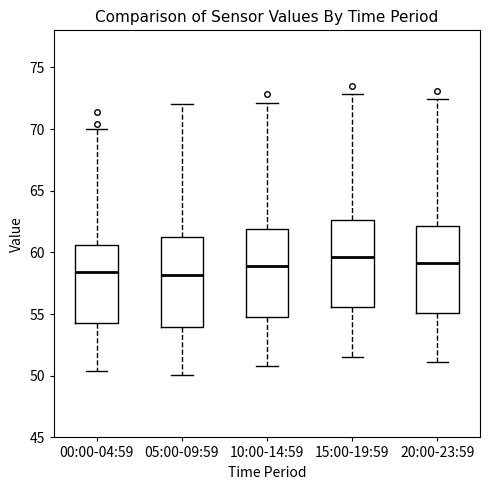

Reading left to right, transcribe this box plot: for each box, give where its median line is, the range the box spans, and where its two whiskers end, as read against the y-axis. The values are not printed on the chart, so give them approximately, as read against the axis.

00:00-04:59: median 58.5, box 54.5 to 60.5, whiskers 50.5 to 70.0
05:00-09:59: median 58.0, box 54.0 to 61.0, whiskers 50.0 to 72.0
10:00-14:59: median 59.0, box 55.0 to 62.0, whiskers 51.0 to 72.0
15:00-19:59: median 59.5, box 55.5 to 62.5, whiskers 51.5 to 73.0
20:00-23:59: median 59.0, box 55.0 to 62.0, whiskers 51.0 to 72.5